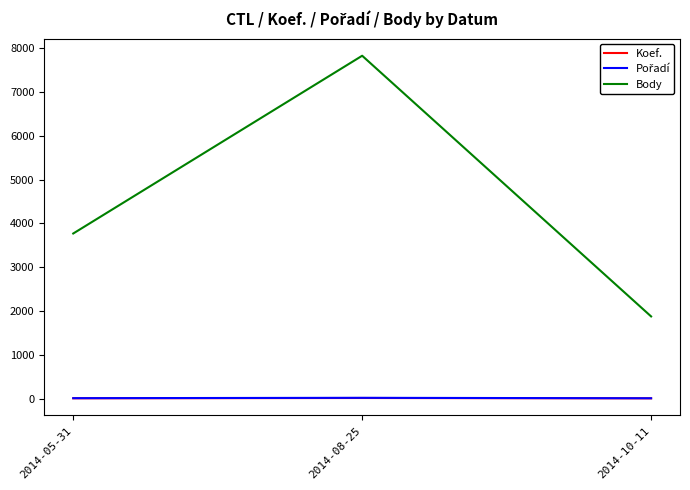

At which category is the sum across all series the highest?

2014-08-25